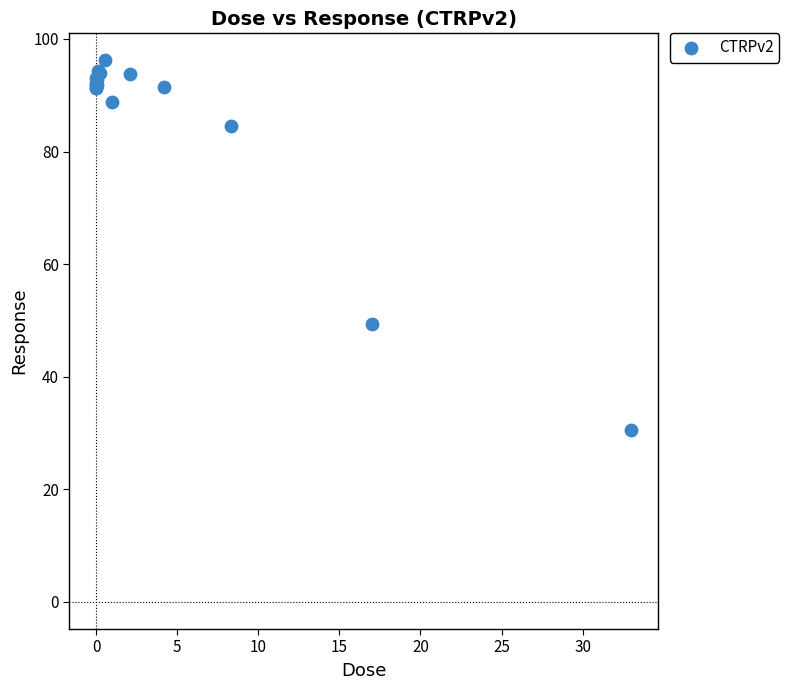

What Y value in the scatter plot is closest to 63?

49.5